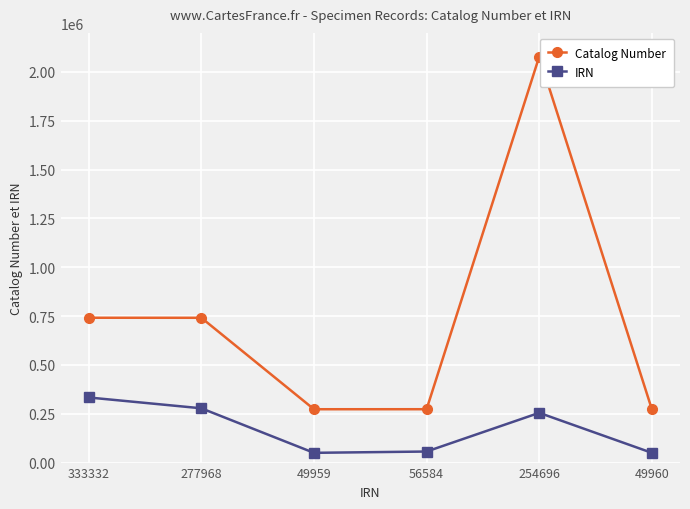

What are all the series names shown in the legend?

Catalog Number, IRN